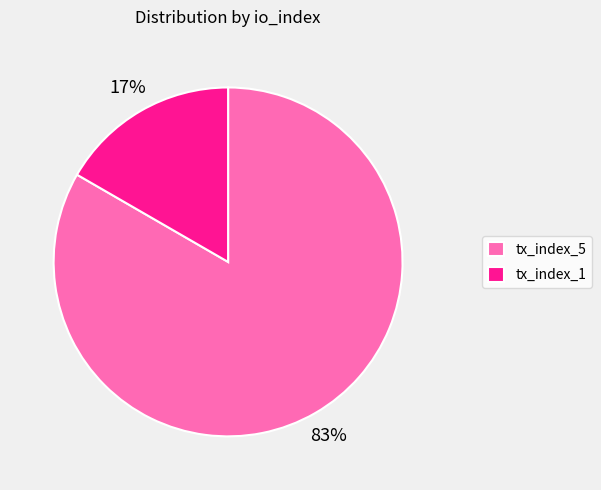

Between tx_index_1 and tx_index_5, which is larger?

tx_index_5